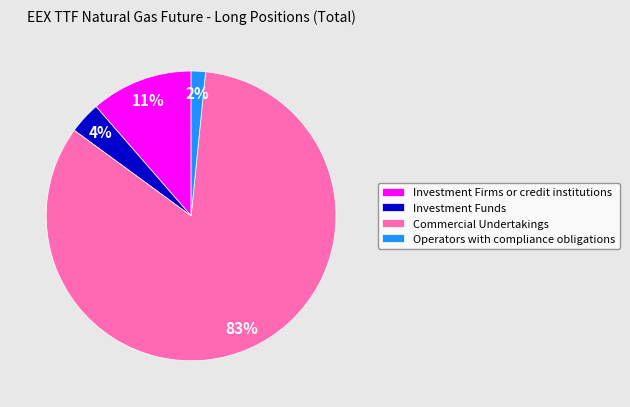

To the nearest percent, what is the combined percentage of Investment Funds and Commercial Undertakings?

87%